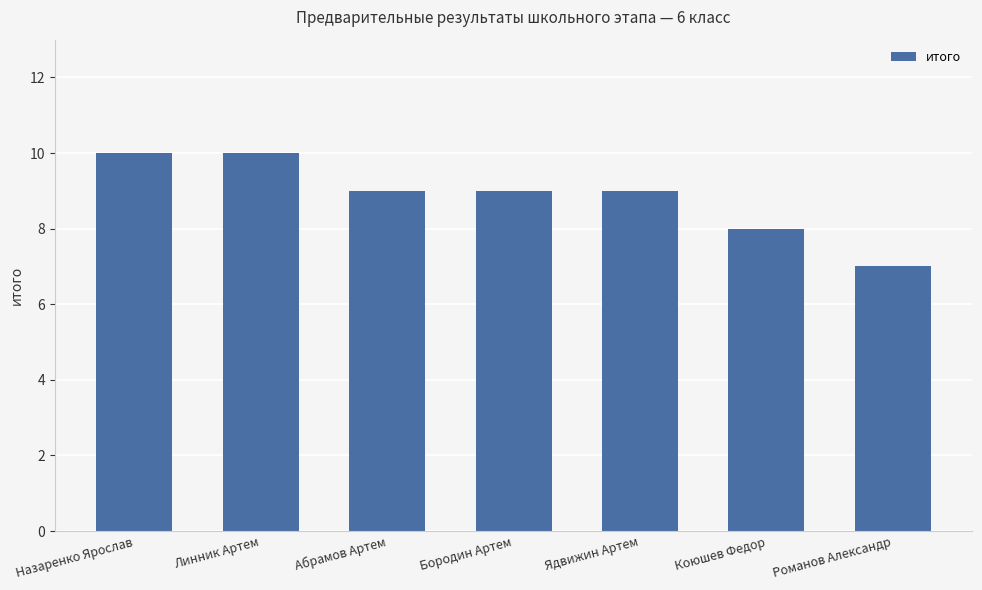

Approximately how many times larger is the value at Абрамов Артем compared to Коюшев Федор?

1.1